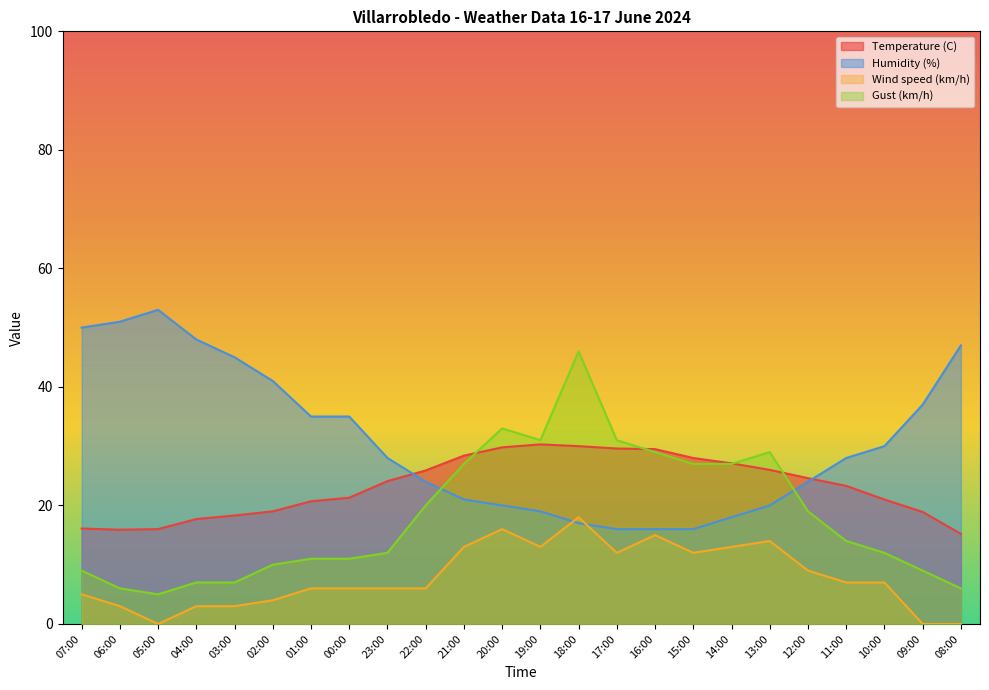

What is the difference between the Wind speed (km/h) values at 18:00 and 10:00?

11.0